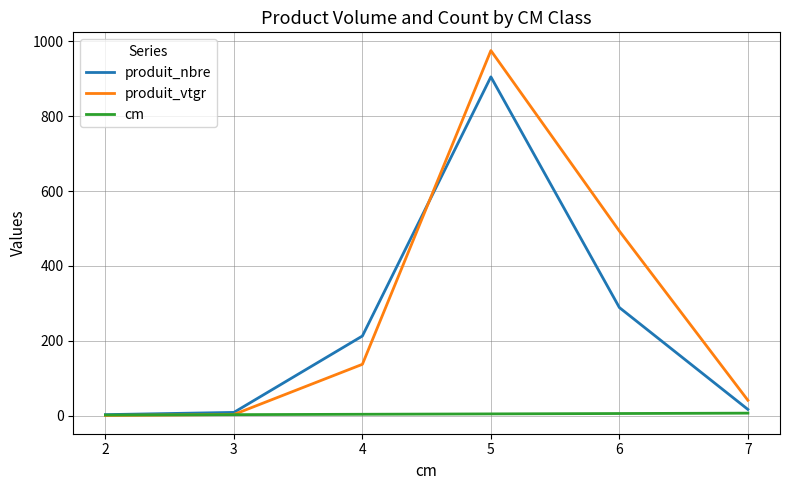

The produit_nbre series shows 213.0 at 4. True or false?

True